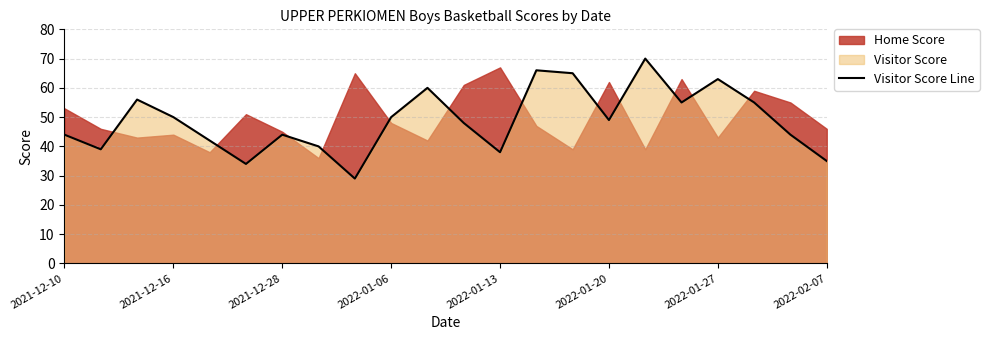

The value of Visitor Score Line at 2021-12-16 is 32. True or false?

False